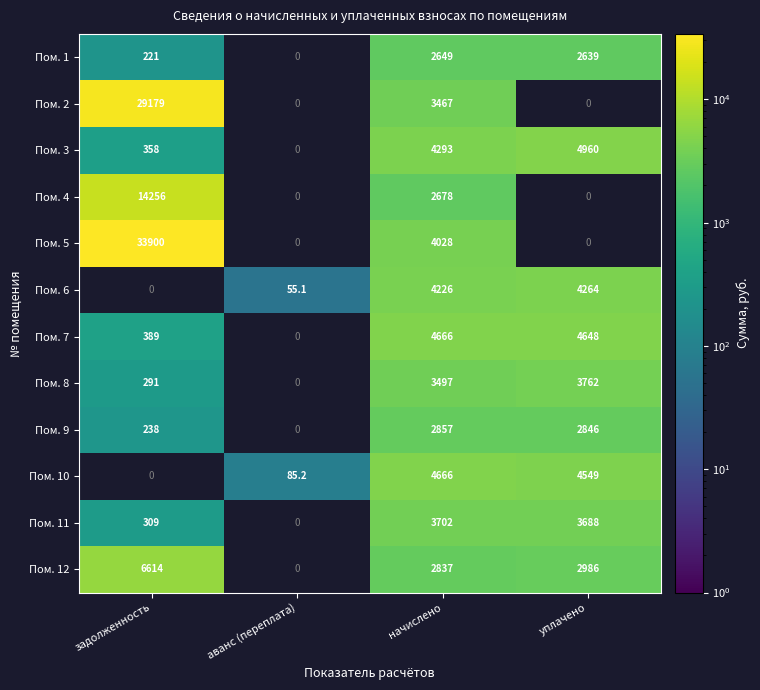

What is the sum of the Пом. 12 values at начислено and уплачено?

5823.0